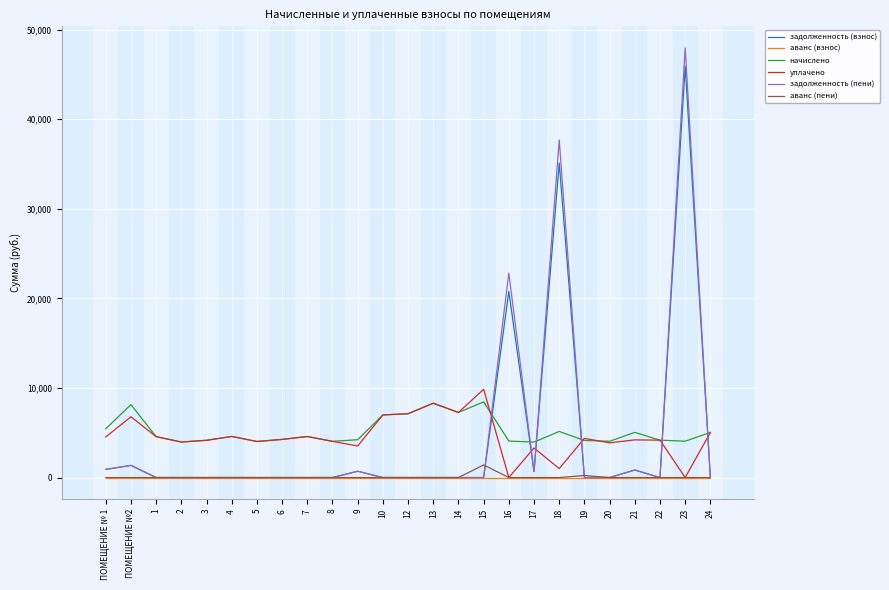

What is the maximum value shown in the chart?

47961.2